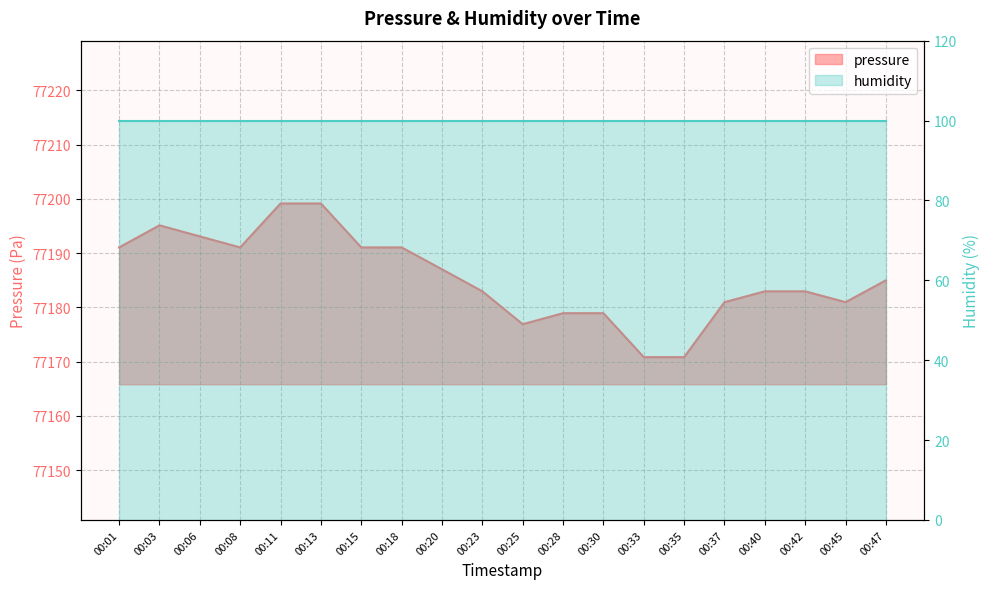

Between 00:15 and 00:11, which is larger?

00:11